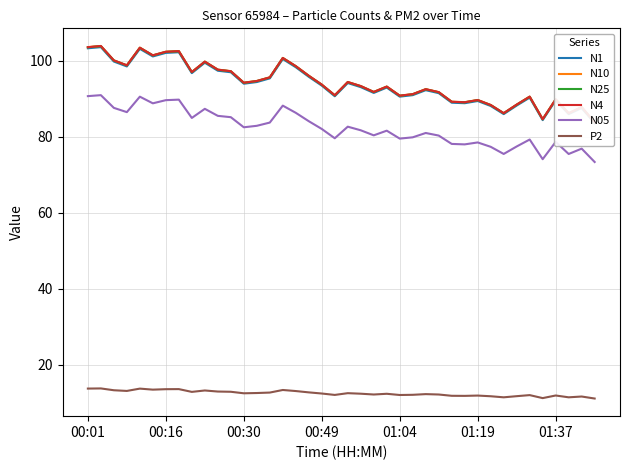

True or false: P2 and N05 cross at least once.

False